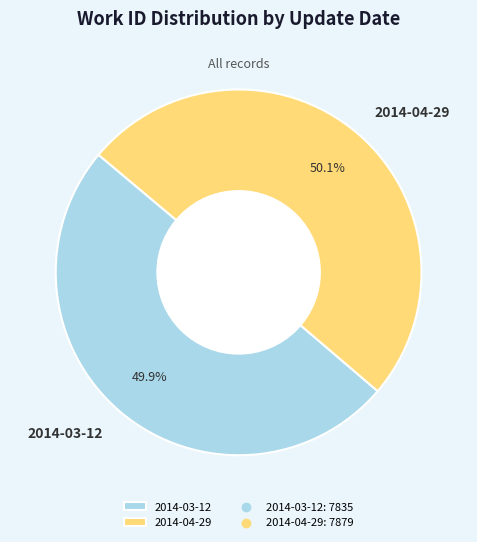

Count the number of slices in the pie.

2